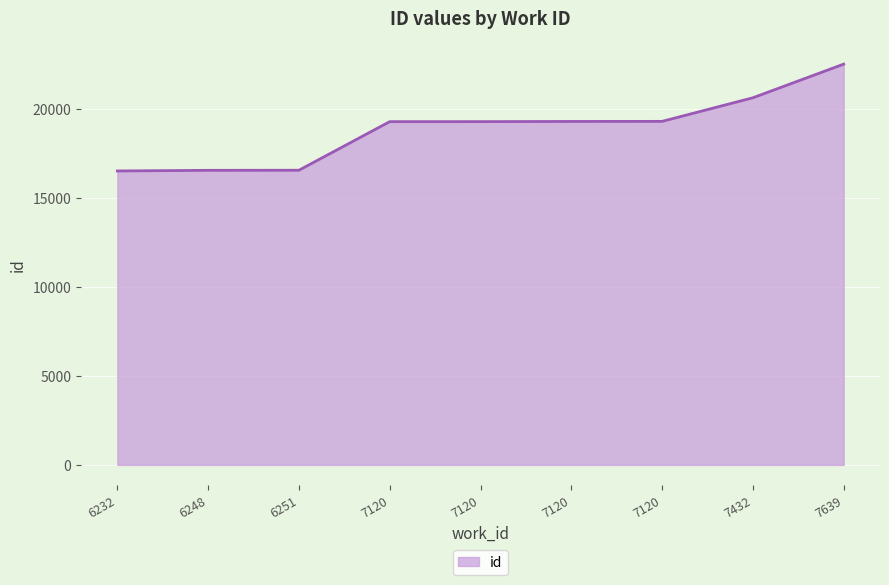

Is this an area chart (filled region under the line)?

Yes